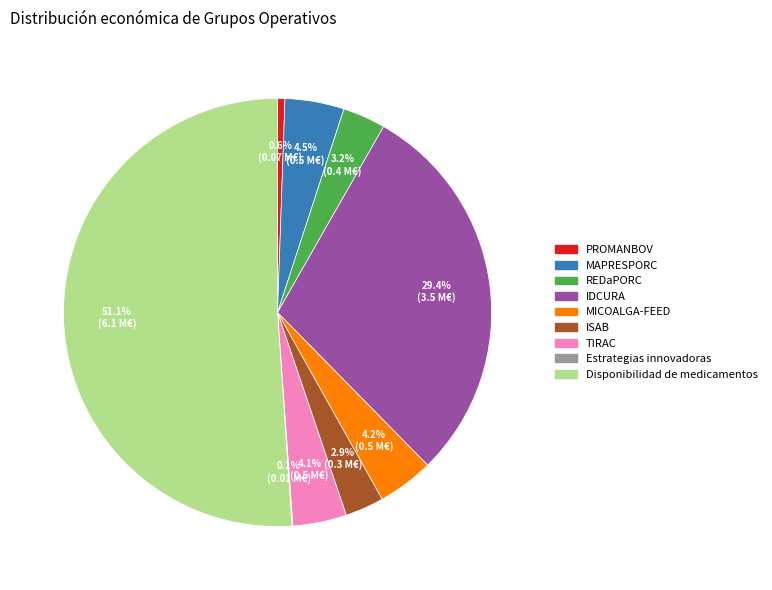

Which category has the biggest portion of the pie?

Disponibilidad de medicamentos